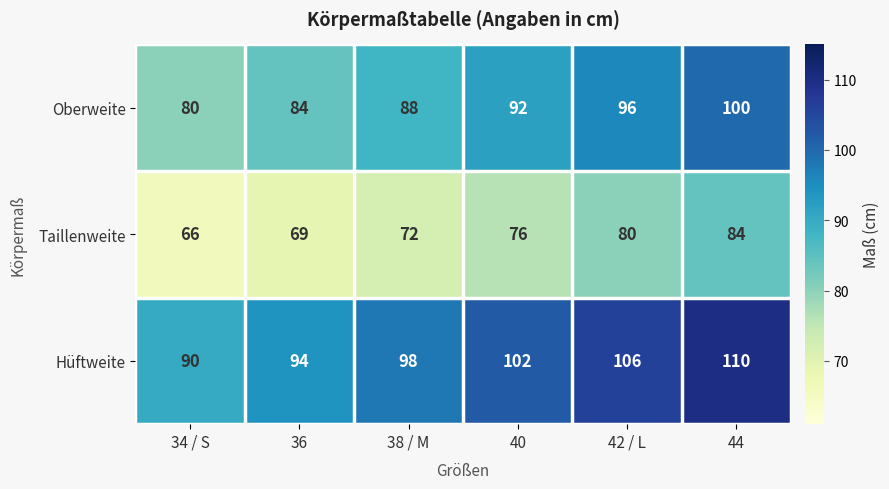

What is the difference between the highest and lowest values at 38 / M?

26